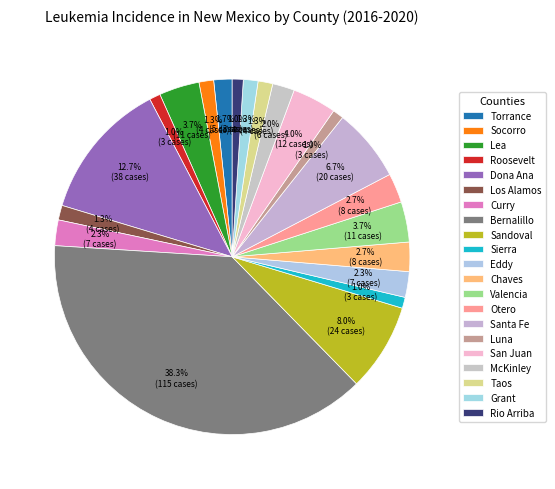

True or false: Taos accounts for 1% of the total.

True